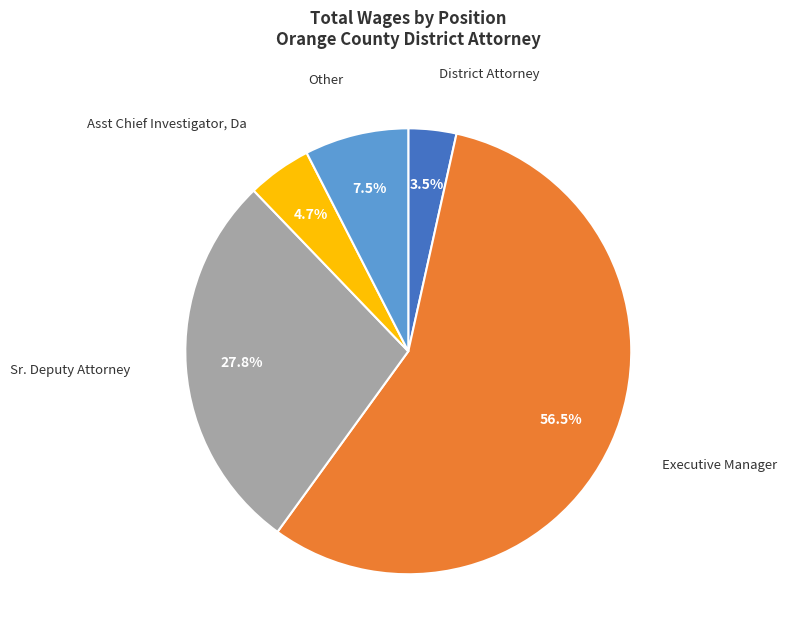

Rank the categories by value from lowest to highest.

District Attorney, Asst Chief Investigator, Da, Other, Sr. Deputy Attorney, Executive Manager